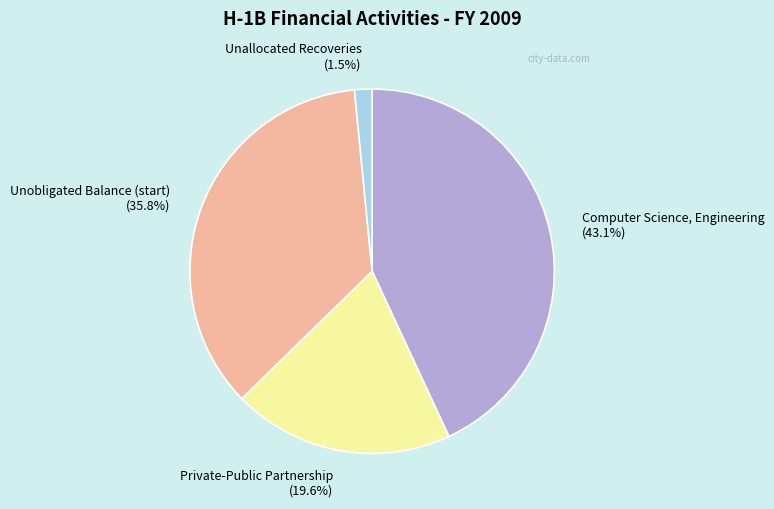

True or false: Computer Science, Engineering accounts for 43% of the total.

True